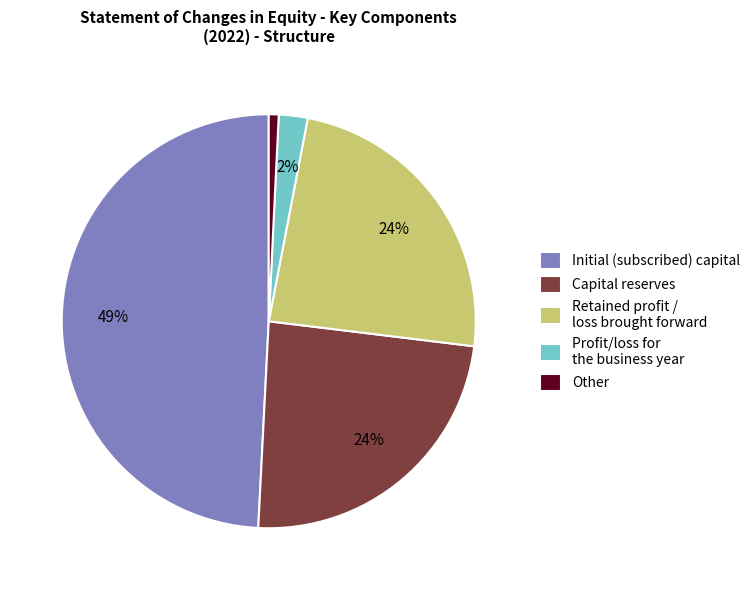

To the nearest percent, what is the average slice percentage?

20%